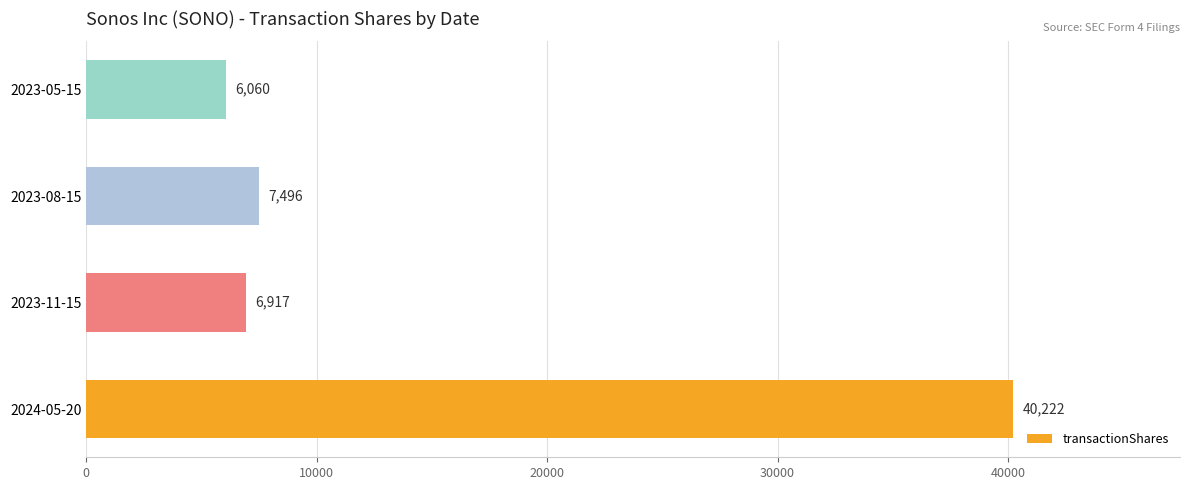

Does the chart contain any negative values?

No